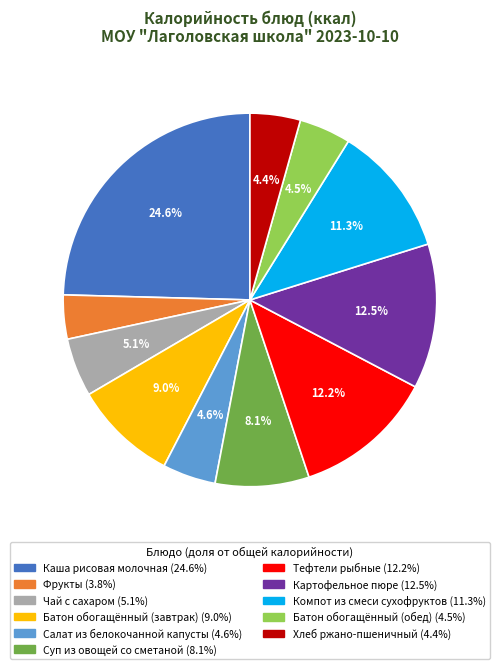

Is there a majority slice in this chart?

No